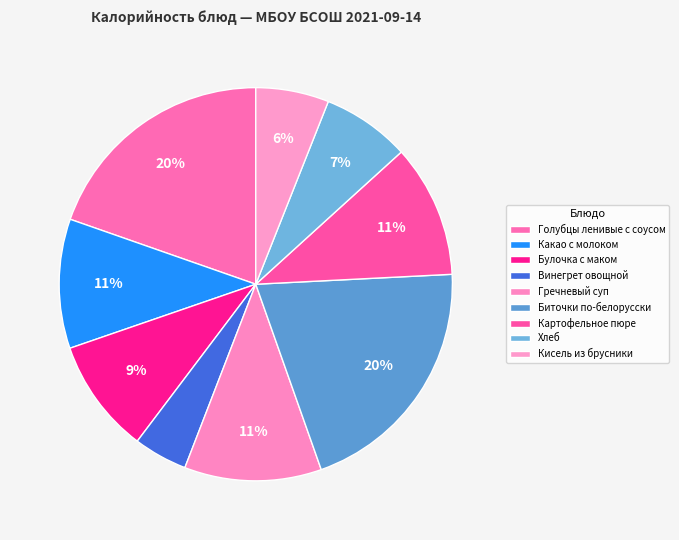

Rank the categories by value from highest to lowest.

Биточки по-белорусски, Голубцы ленивые с соусом, Гречневый суп, Картофельное пюре, Какао с молоком, Булочка с маком, Хлеб, Кисель из брусники, Винегрет овощной